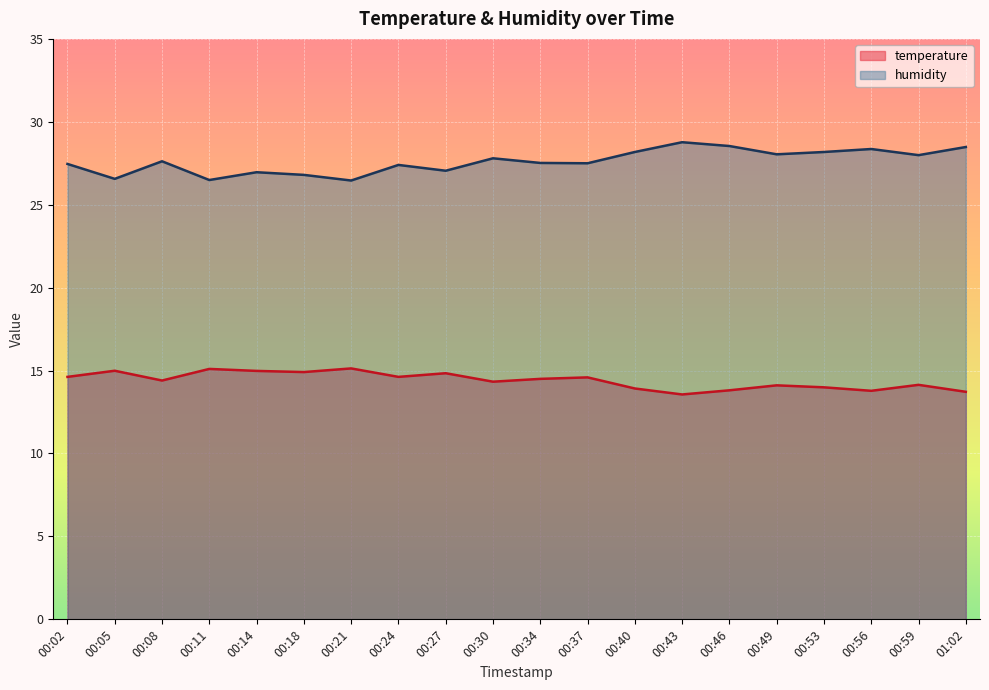

Where is temperature nearest to the value 14?

00:53